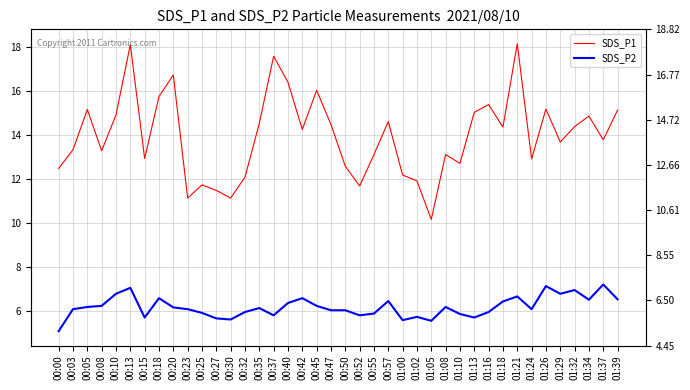

How many data points in SDS_P1 are above 14?

20